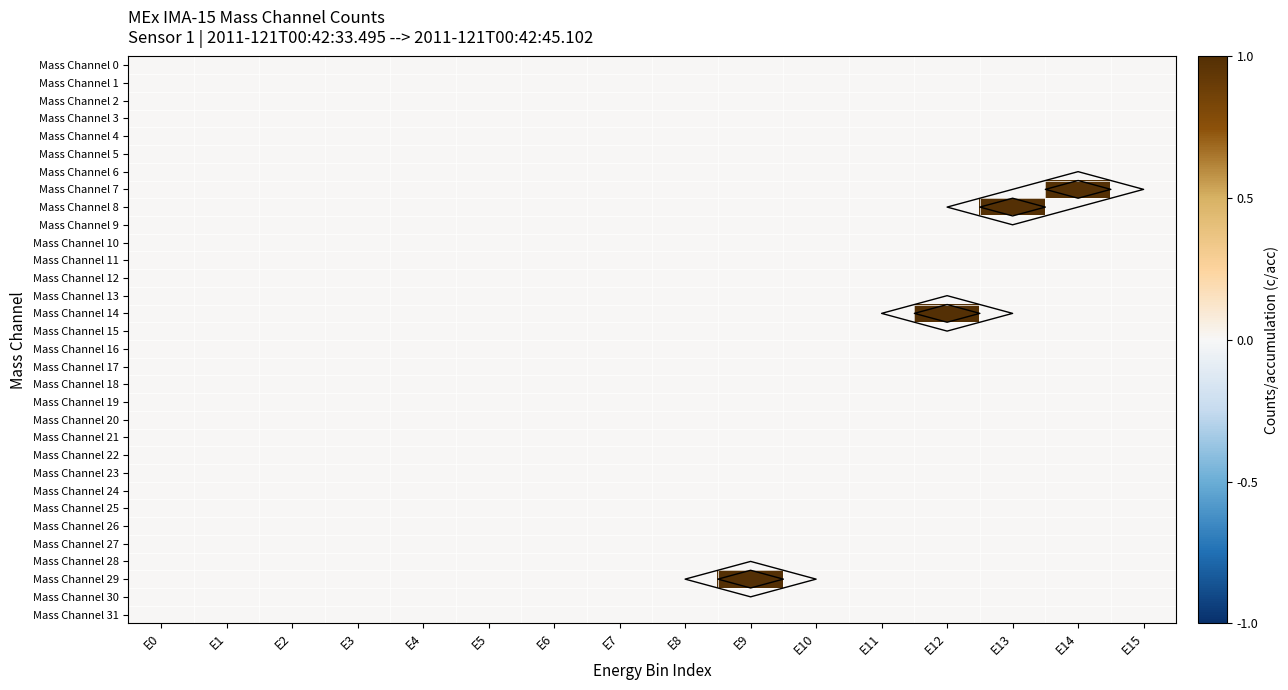

Which has a higher value, E1 or E9?

E1